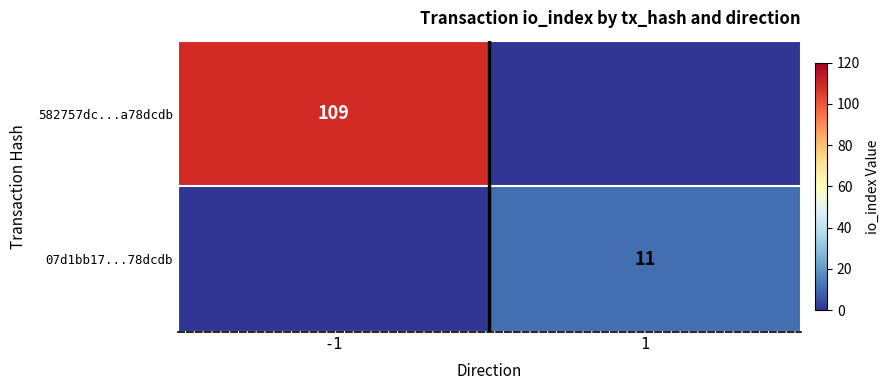

The 07d1bb17...78dcdb series shows 11 at 1. True or false?

True